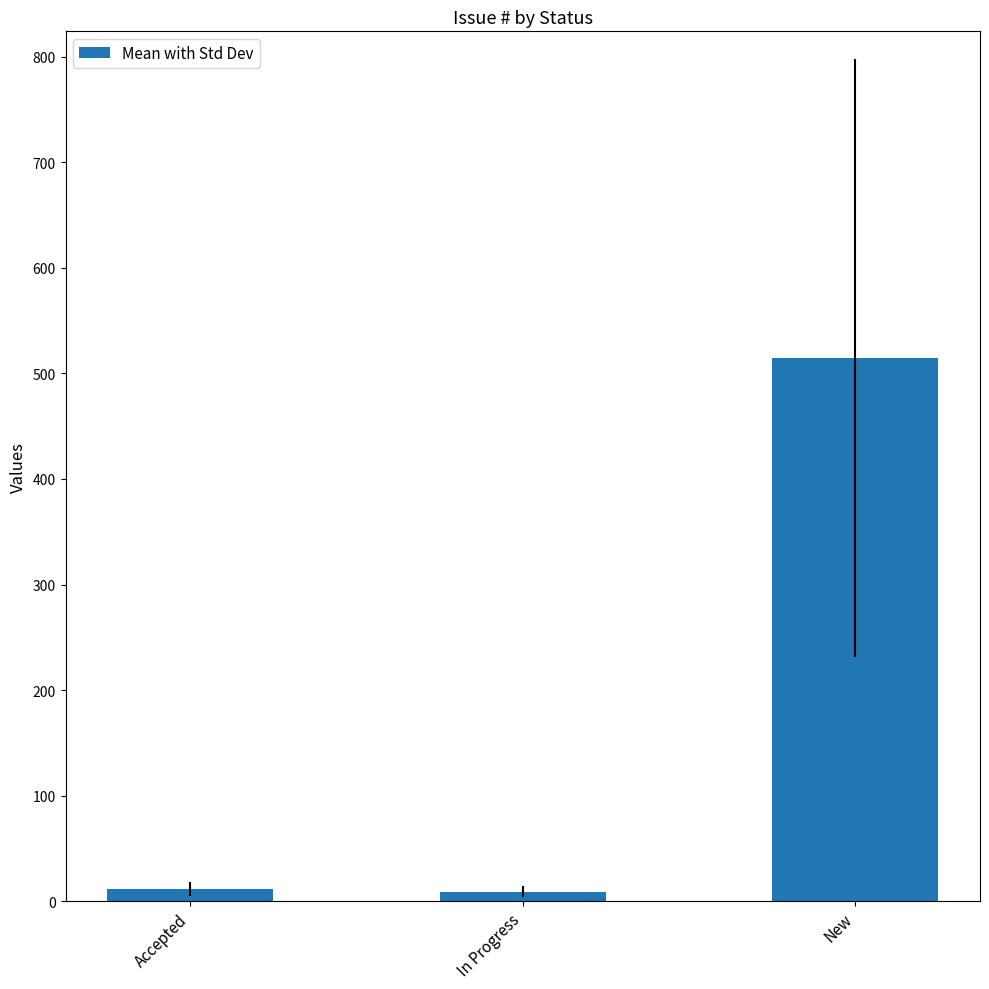

What is the greatest value displayed?

515